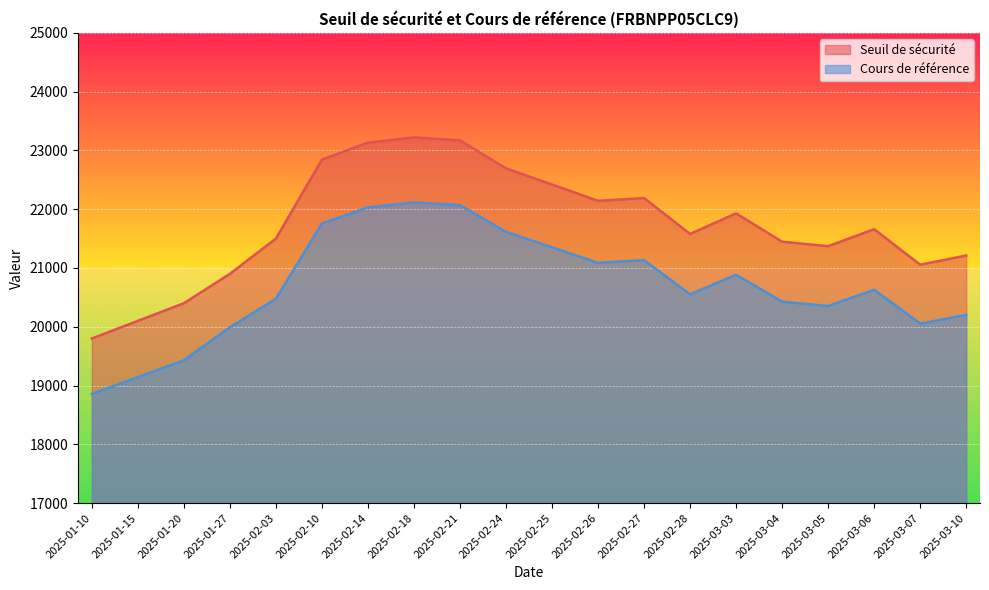

Which series has the largest range (max minus min)?

Seuil de sécurité